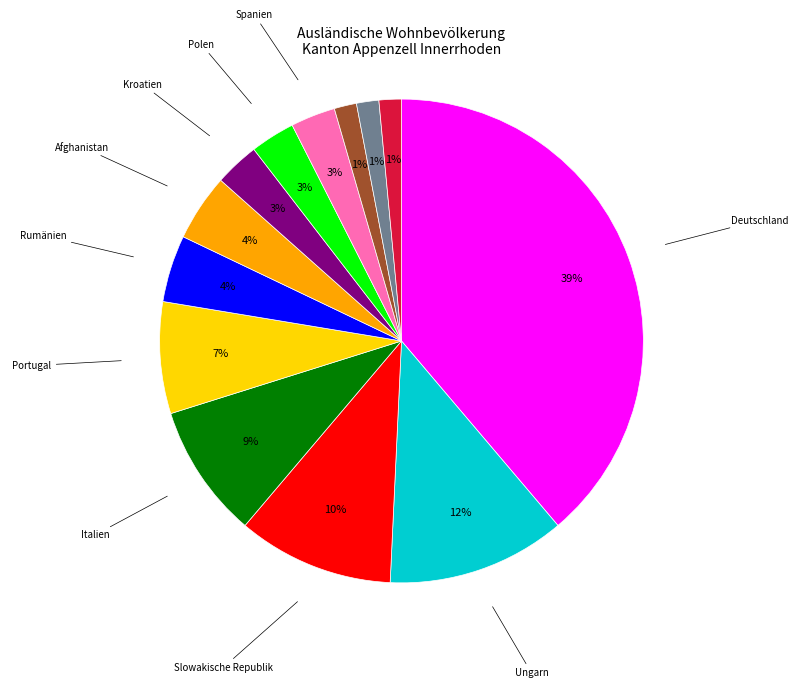

Is there any slice that represents more than half of the pie?

No